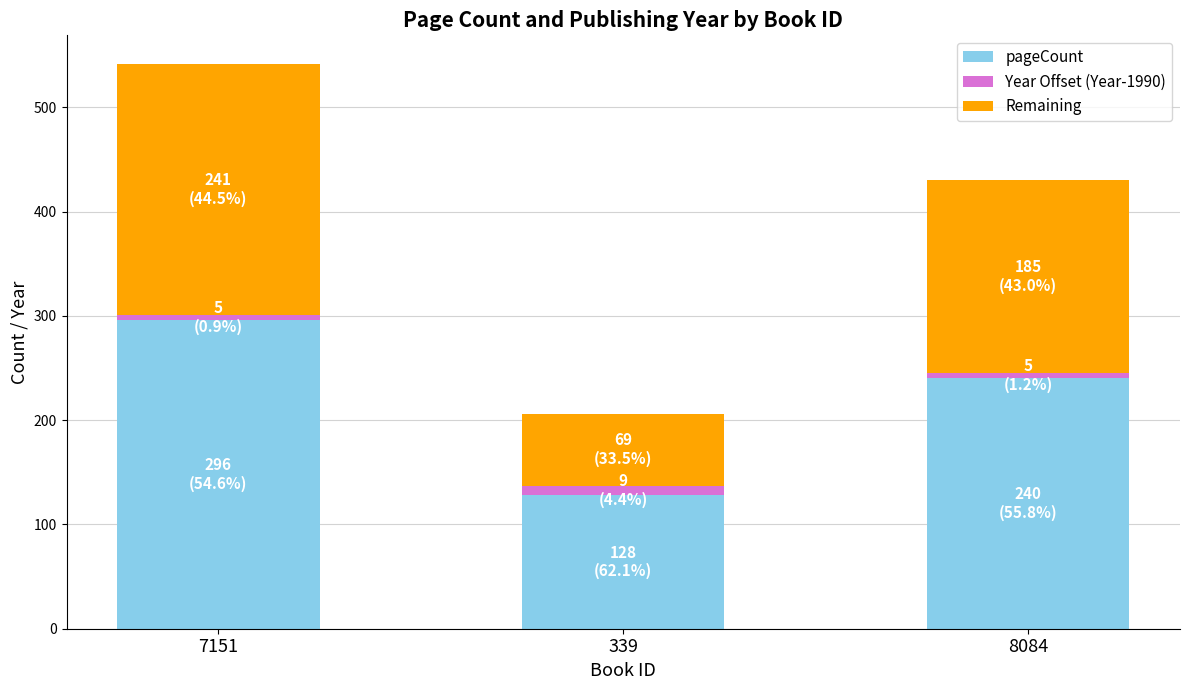

At which label does pageCount reach its peak?

7151